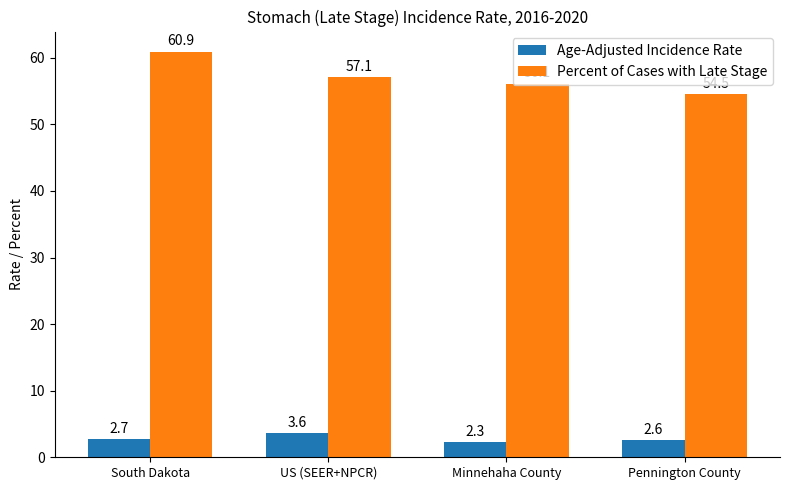

Reading left to right, list all the values displayed in this chart.

Age-Adjusted Incidence Rate: South Dakota=2.7	US (SEER+NPCR)=3.6	Minnehaha County=2.3	Pennington County=2.6
Percent of Cases with Late Stage: South Dakota=60.9	US (SEER+NPCR)=57.1	Minnehaha County=56.1	Pennington County=54.5